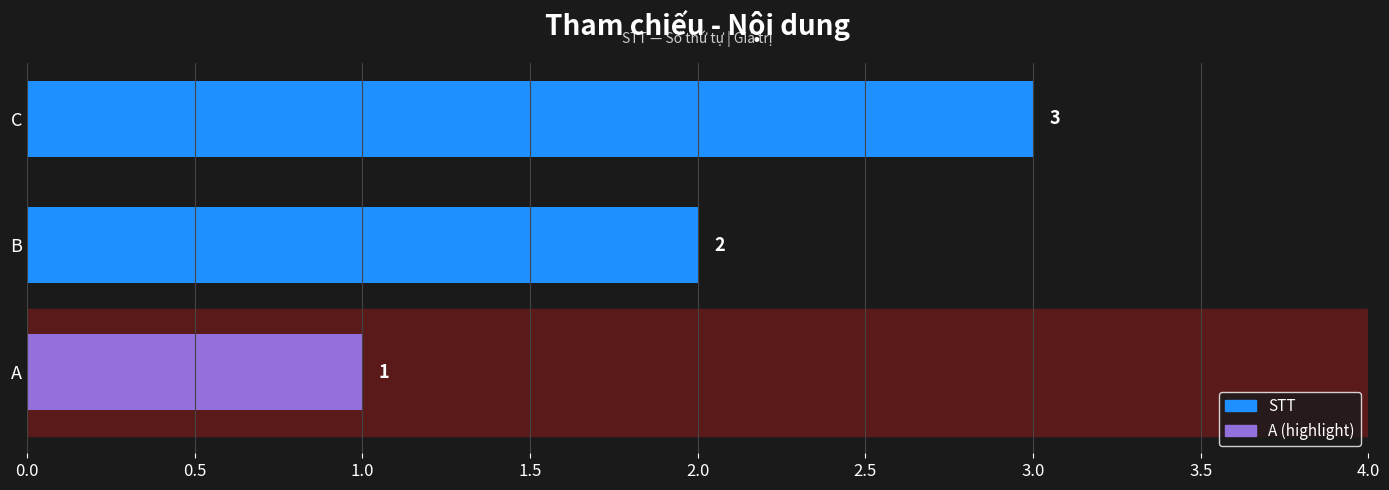

Is it true that the value at C is 2?

False